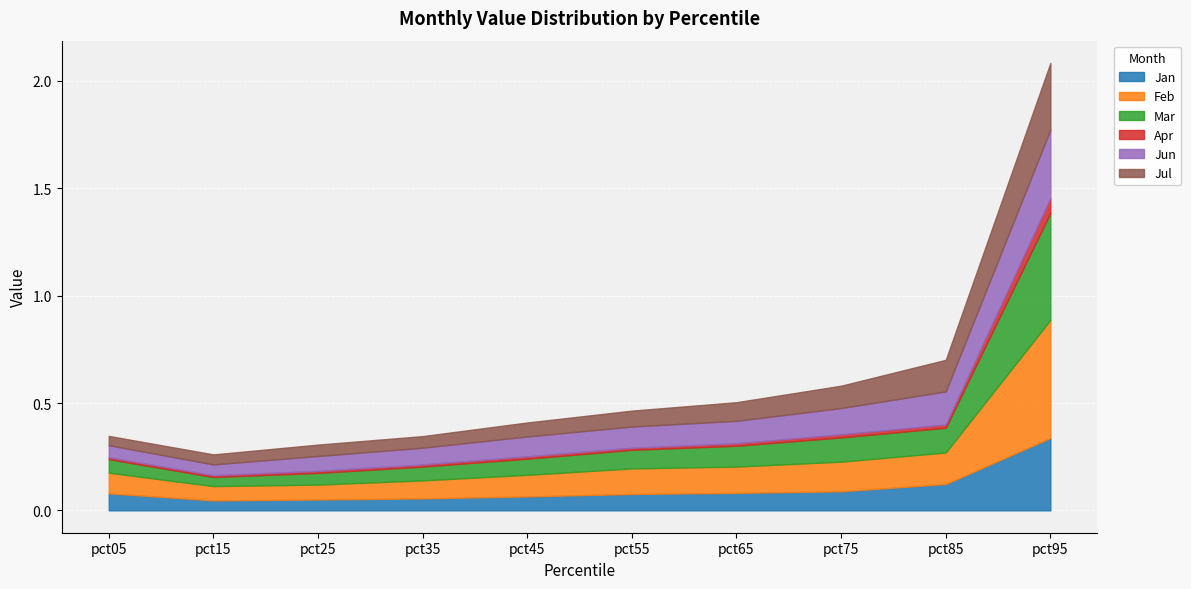

How many intersections are there between Feb and Jun?

4